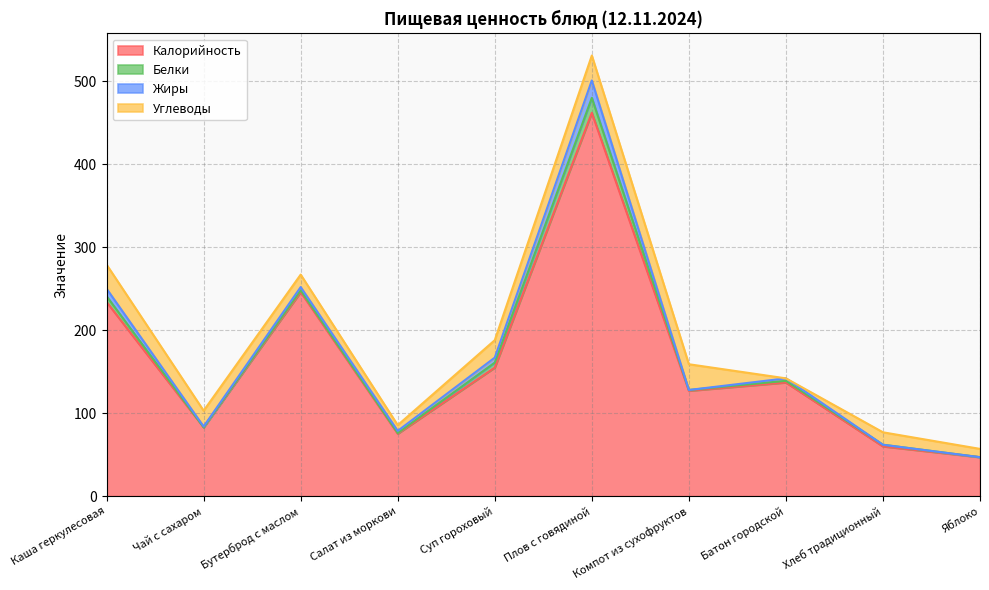

What is the highest value of the Калорийность series?

462.0